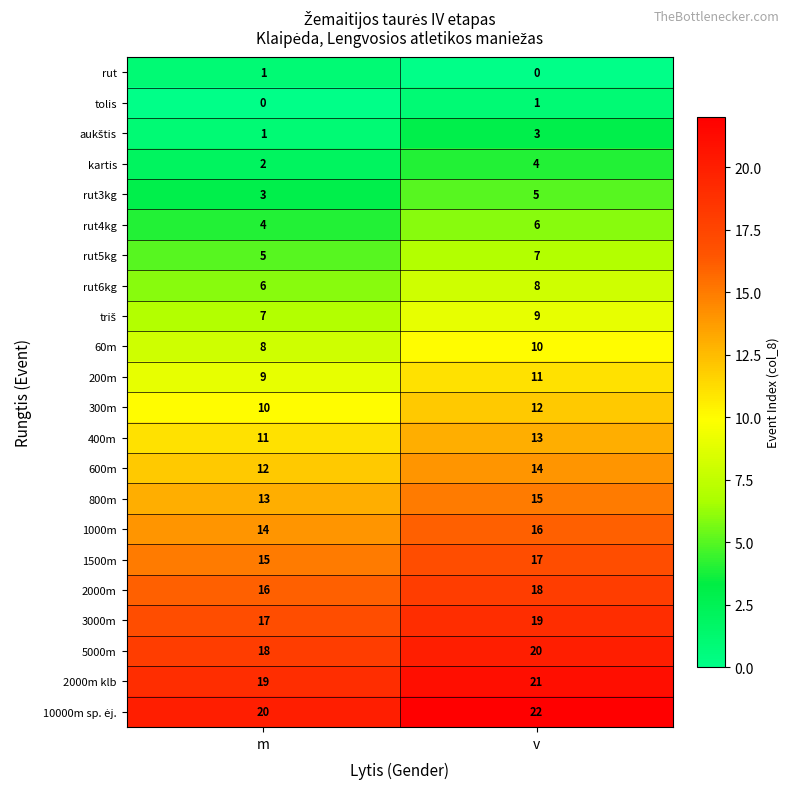

Is it true that rut3kg equals 3 at m?

True